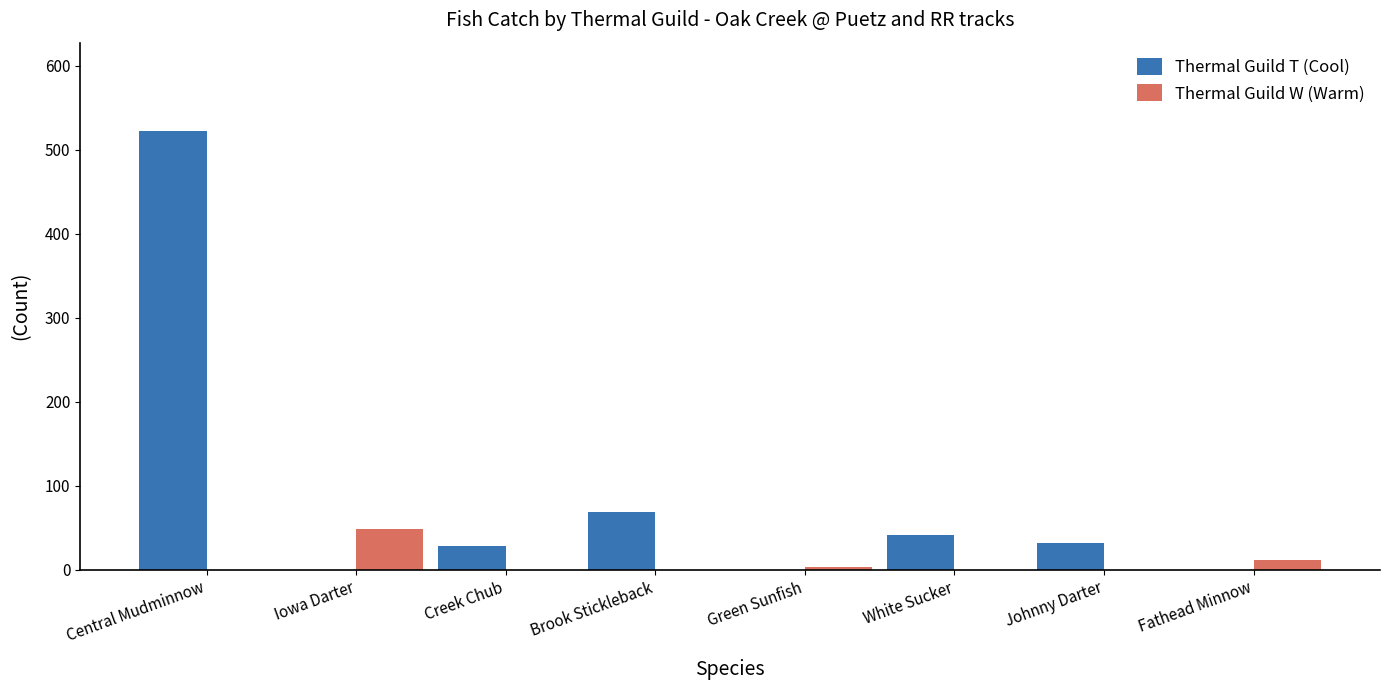

What is the difference between the Thermal Guild T (Cool) values at Green Sunfish and White Sucker?

41